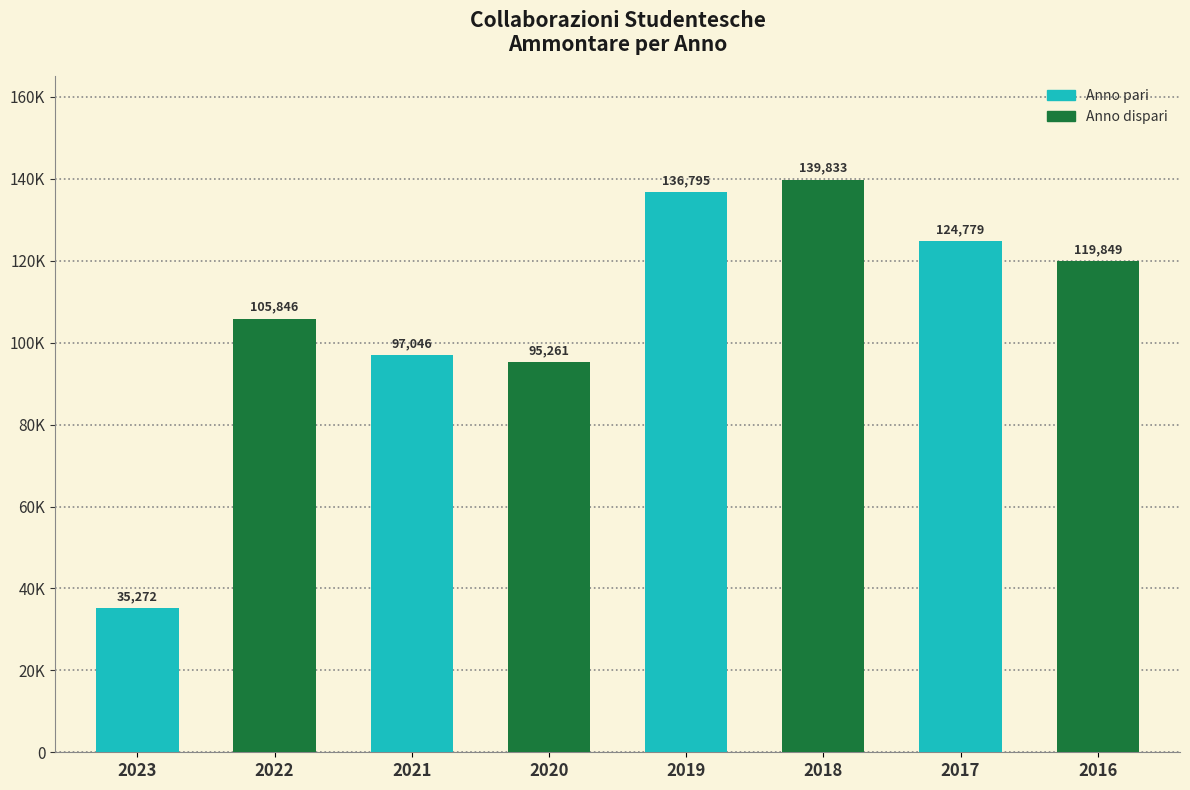

List the labels in order of value, smallest first.

2023, 2020, 2021, 2022, 2016, 2017, 2019, 2018